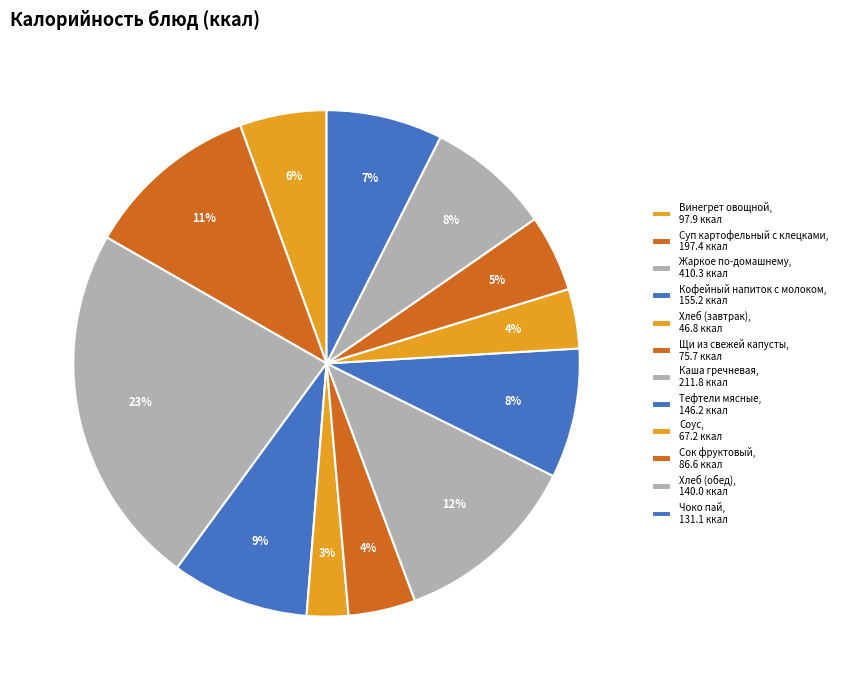

How many segments does this pie chart have?

12